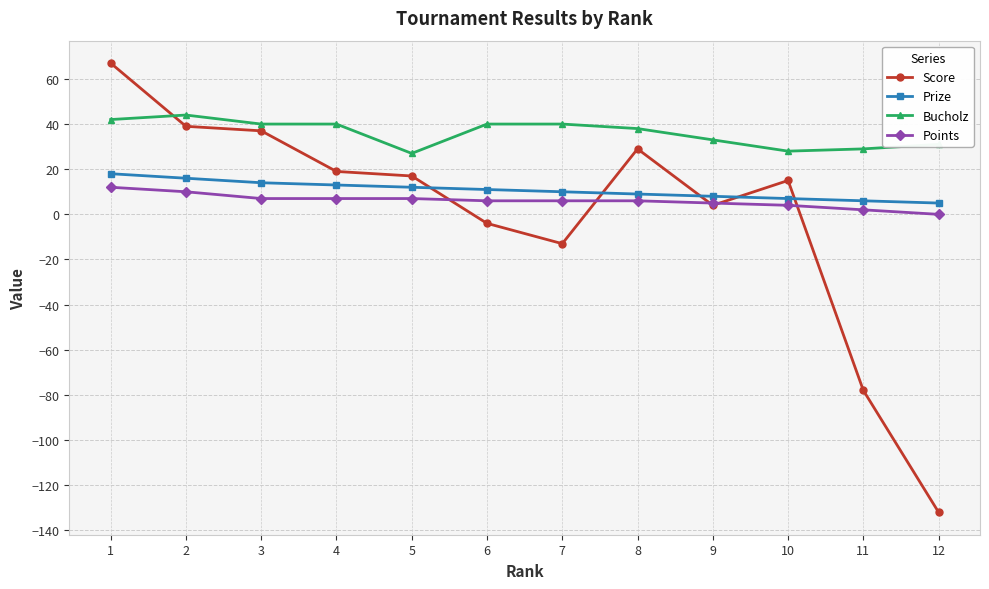

True or false: Prize and Points cross at least once.

False